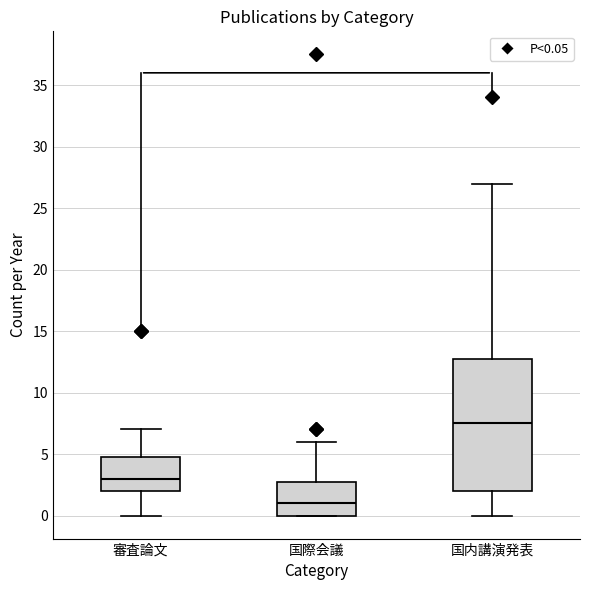

Reading left to right, transcribe this box plot: for each box, give where its median line is, the range the box spans, and where its two whiskers end, as read against the y-axis. The values are not printed on the chart, so give them approximately, as read against the axis.

審査論文: median 3.0, box 2.0 to 5.0, whiskers 0.0 to 7.0
国際会議: median 1.0, box 0.0 to 3.0, whiskers 0.0 to 6.0
国内講演発表: median 7.5, box 2.0 to 13.0, whiskers 0.0 to 27.0